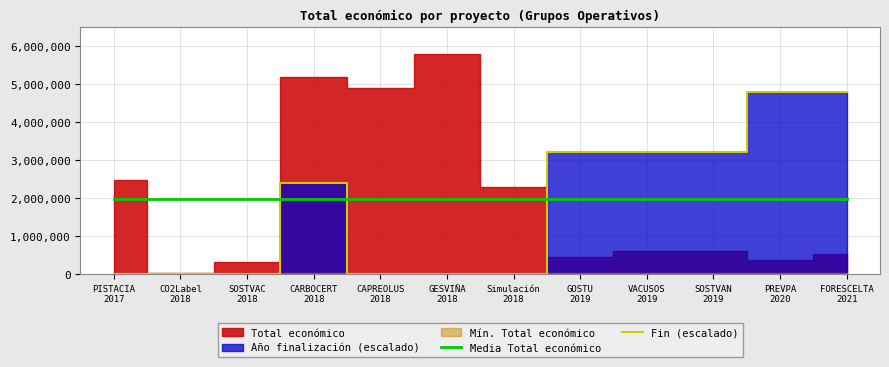

After their last crossing, which series has the higher values: Fin (escalado) or Media Total económico?

Fin (escalado)